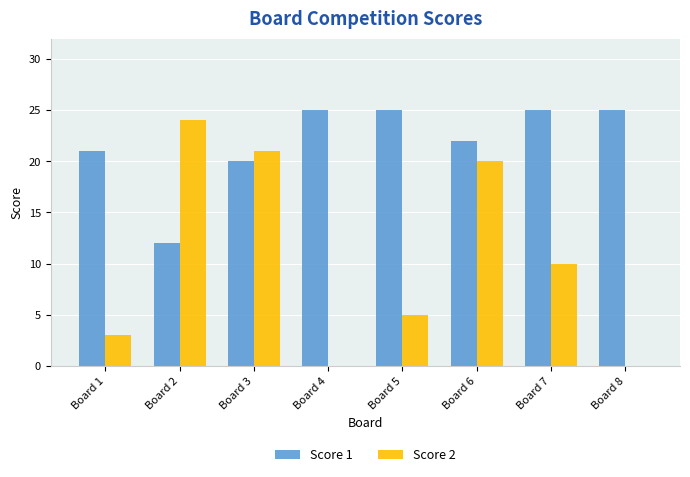

Is it true that Score 1 equals 38 at Board 7?

False